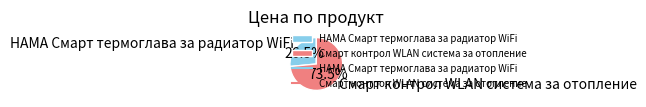

Does any single category account for the majority?

Yes